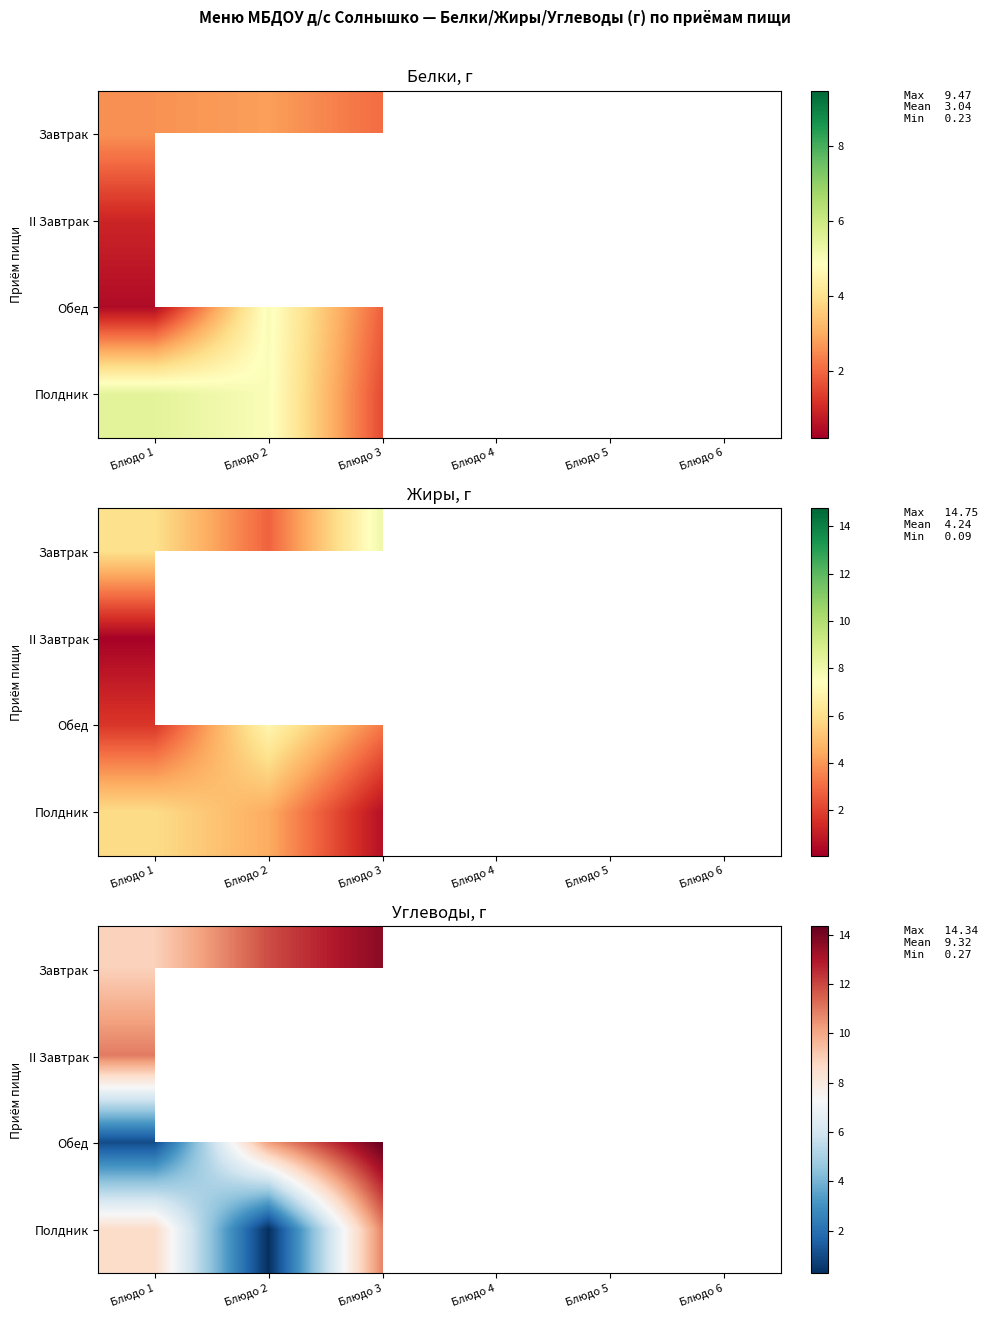

At which category is the sum across all series the highest?

Блюдо 3